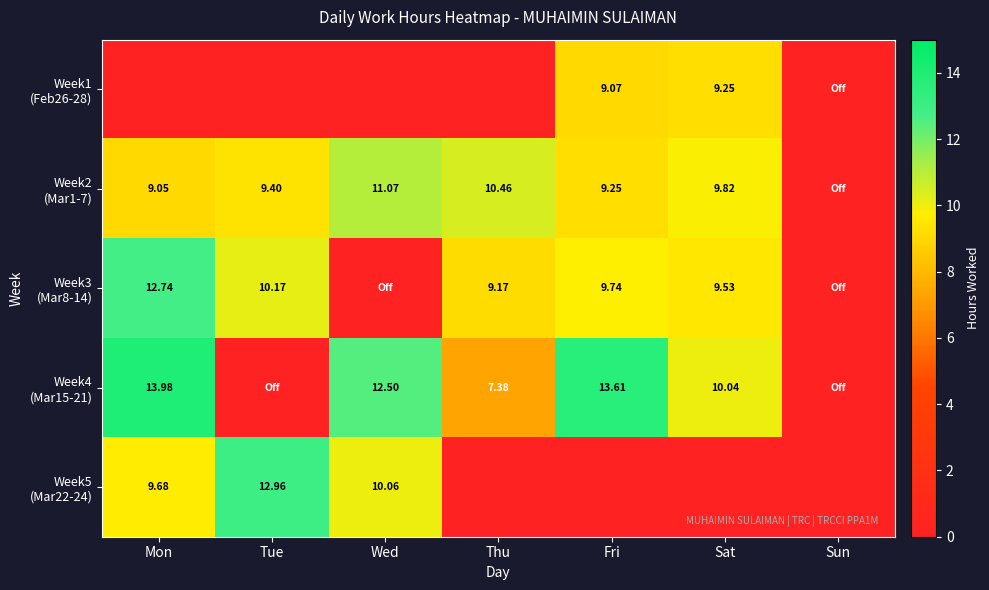

Which label corresponds to the smallest value in the chart?

Mon